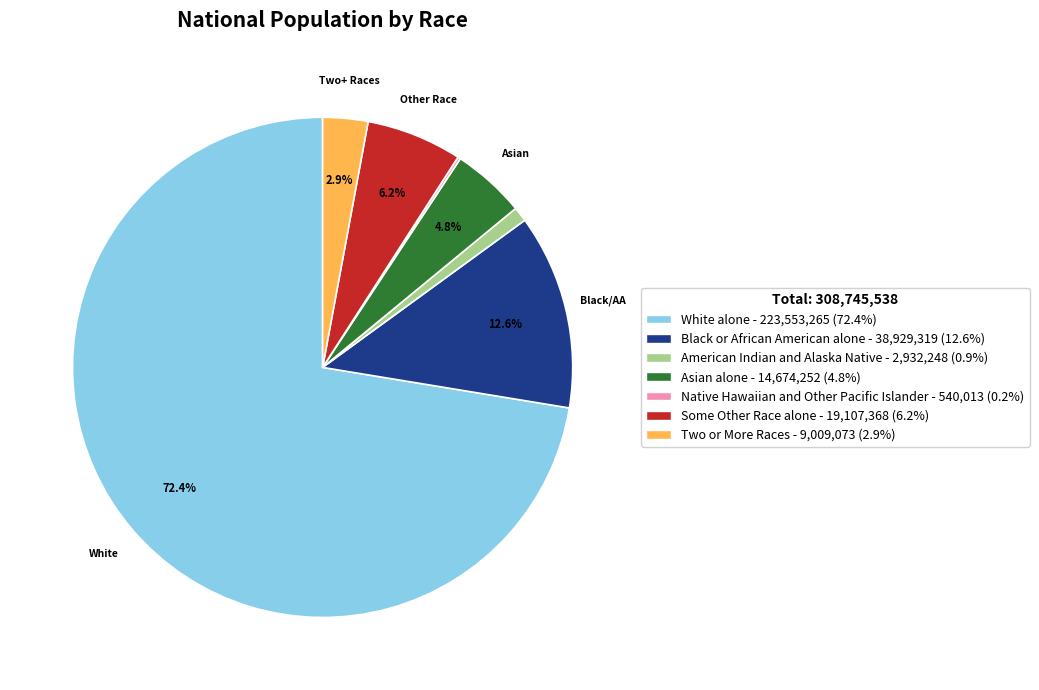

To the nearest percent, what percentage of the pie is American Indian and Alaska Native?

1%